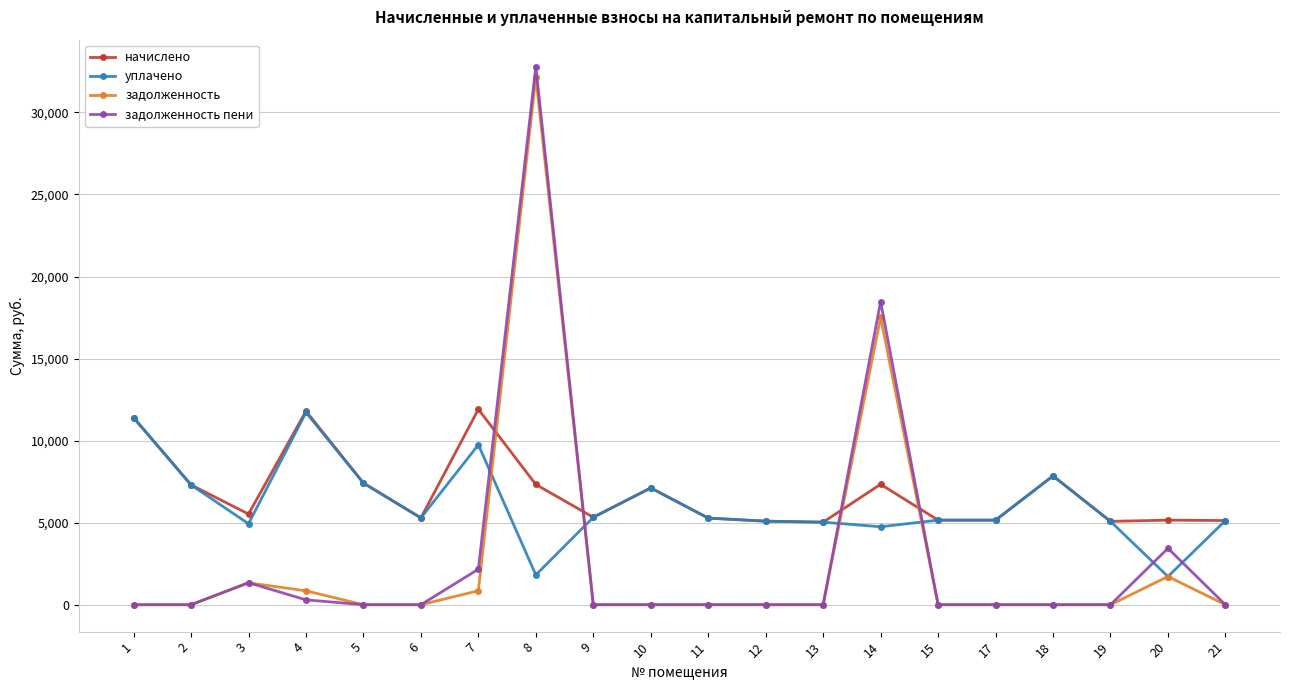

True or false: начислено has more than 0 points higher than both neighbors.

True